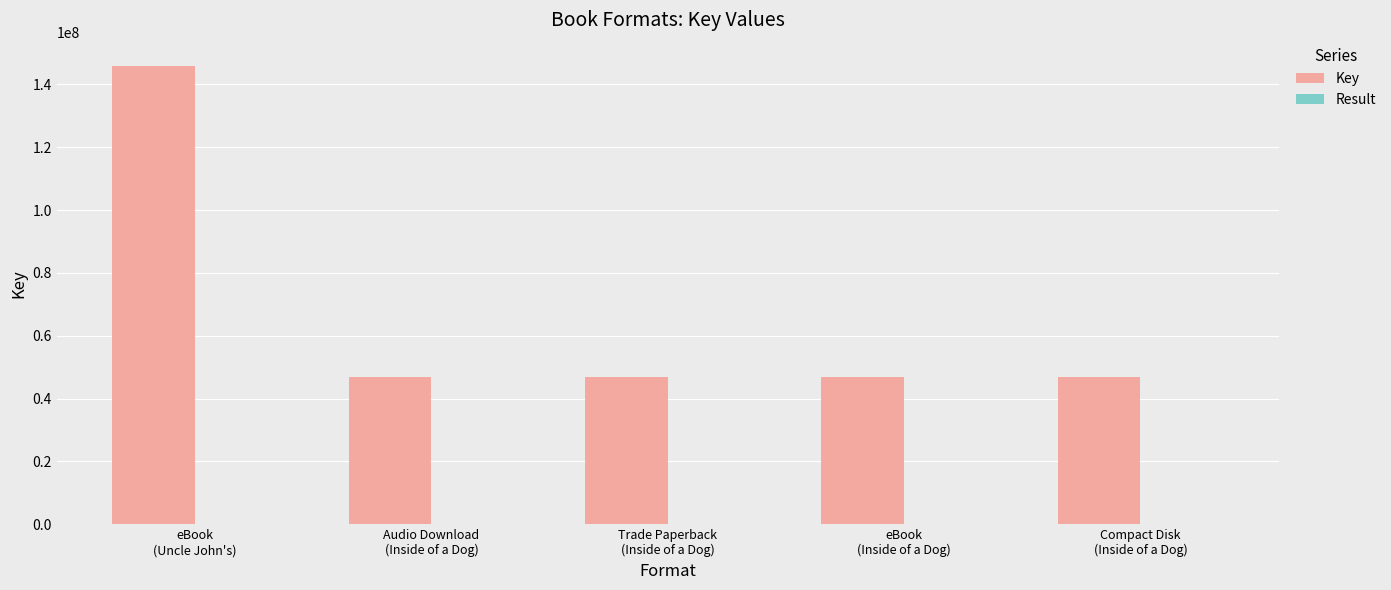

What is the maximum value shown in the chart?

145964343